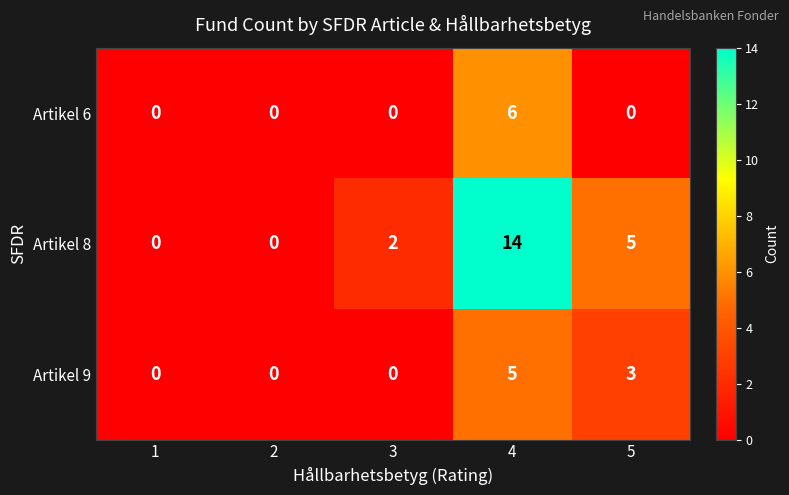

Which series has the largest total across all categories?

Artikel 8